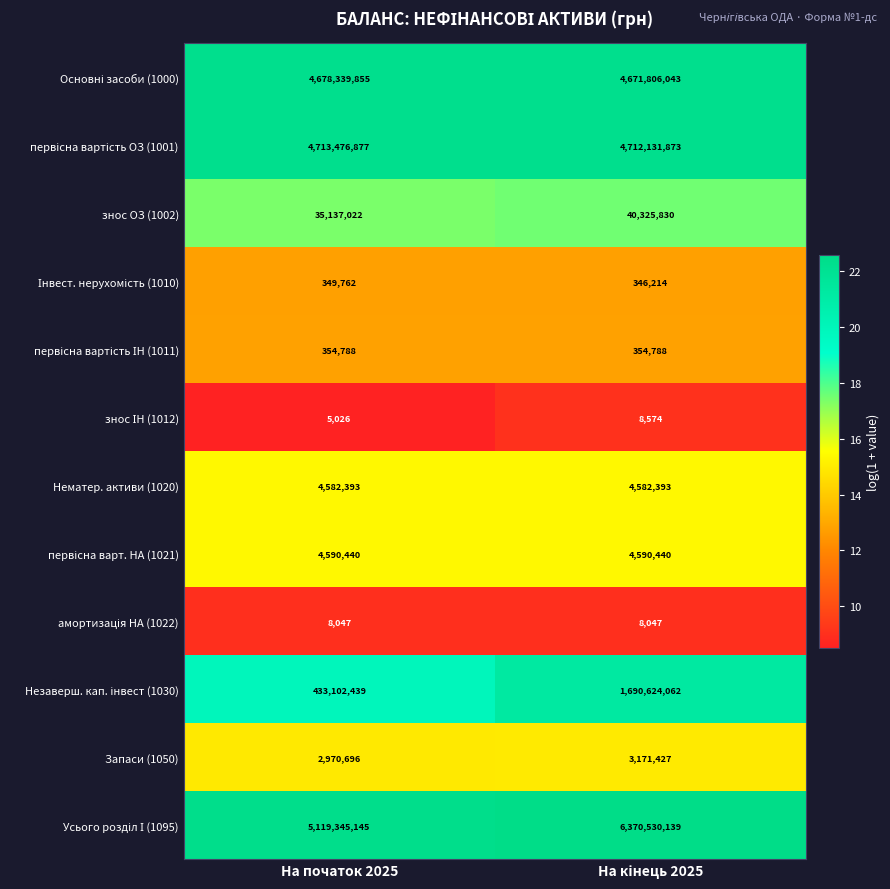

What is the total value across all series at На початок 2025?

14992262490